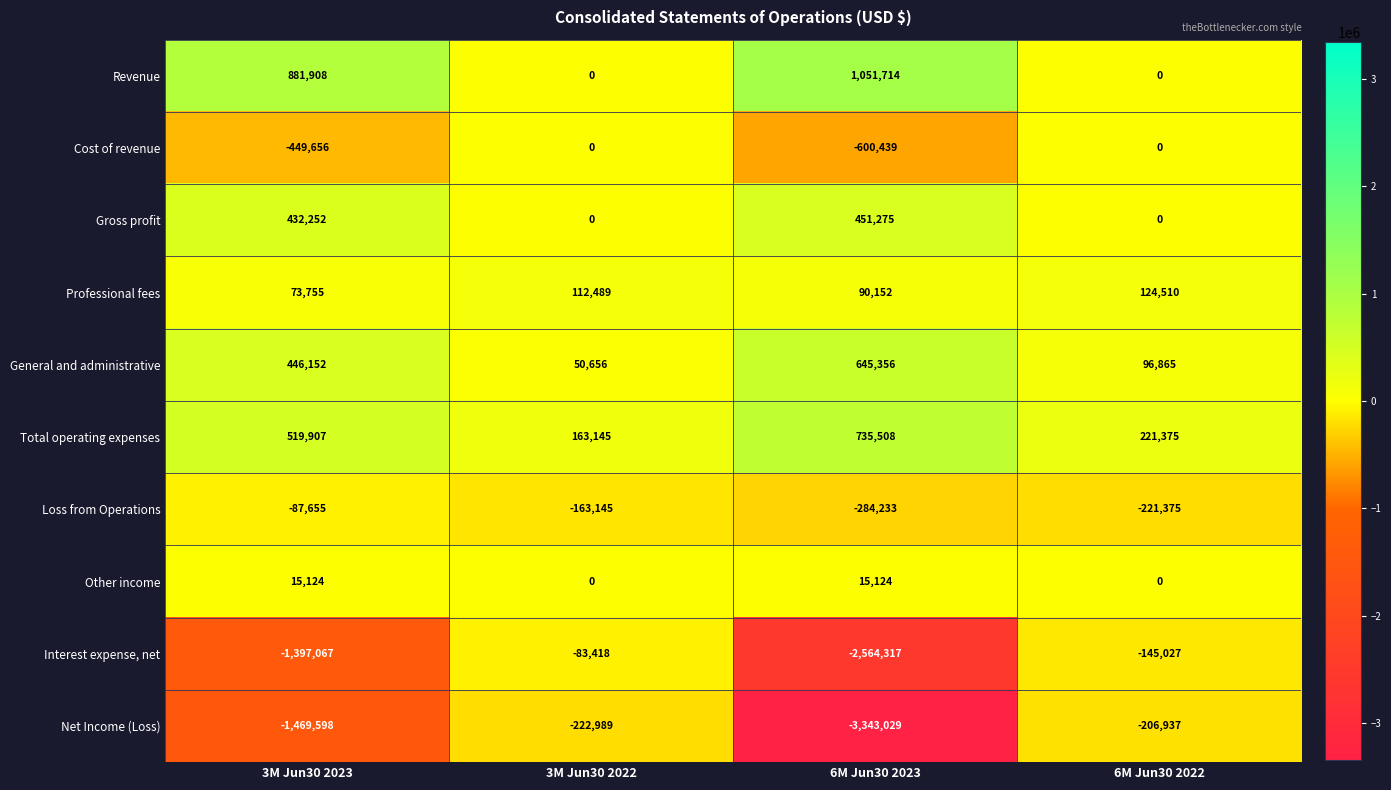

At which category is the sum across all series the highest?

6M Jun30 2022